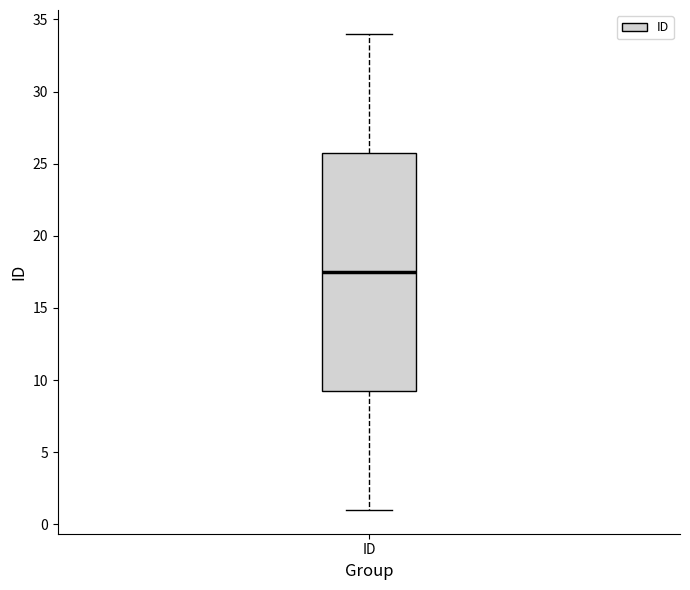

Read this box plot against the y-axis: the position of the median line, the range covered by the box, and the ends of both whiskers. The values are not printed on the chart, so give them approximately, as read against the axis.

median 17.5, box 9.5 to 26.0, whiskers 1.0 to 34.0